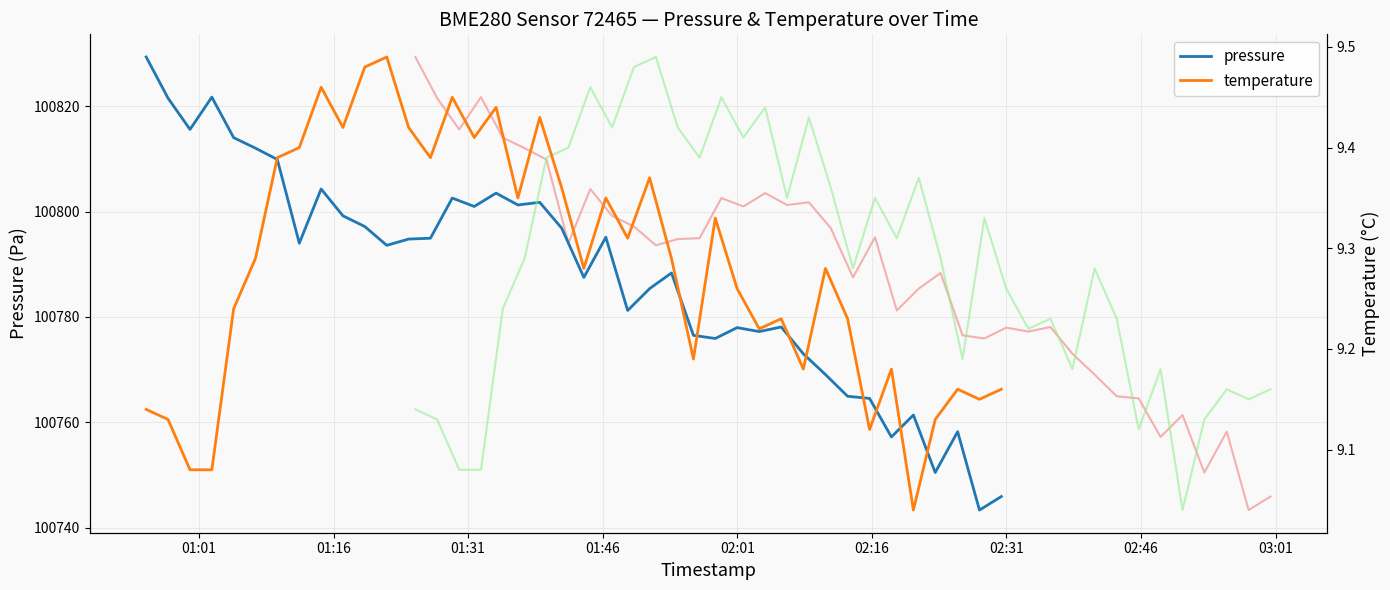

What are all the series names shown in the legend?

pressure, temperature